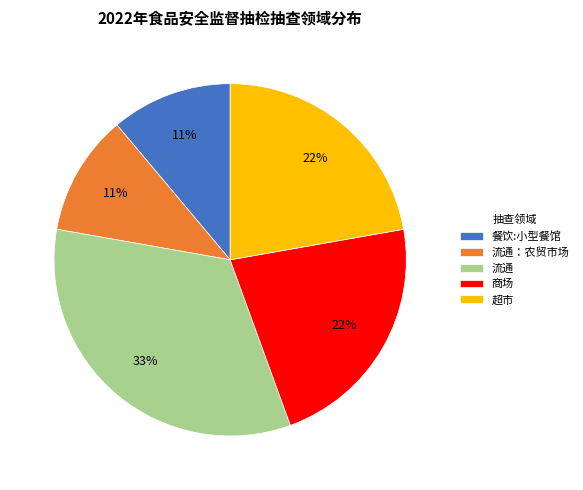

Which category has the biggest portion of the pie?

流通